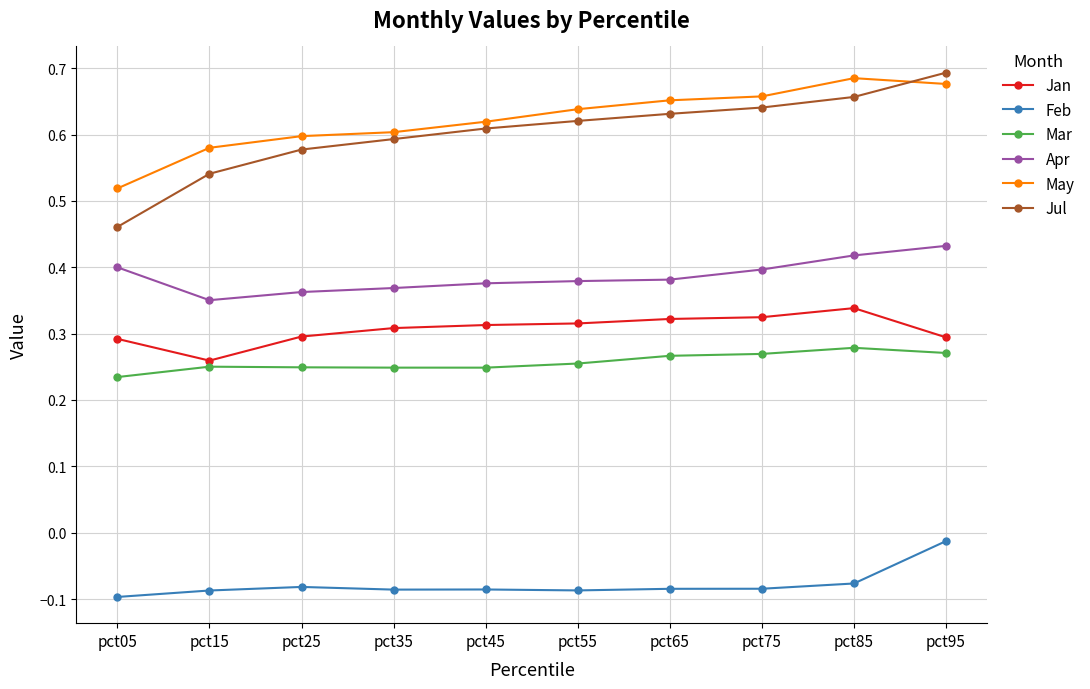

True or false: Mar and Jan intersect in this chart.

False